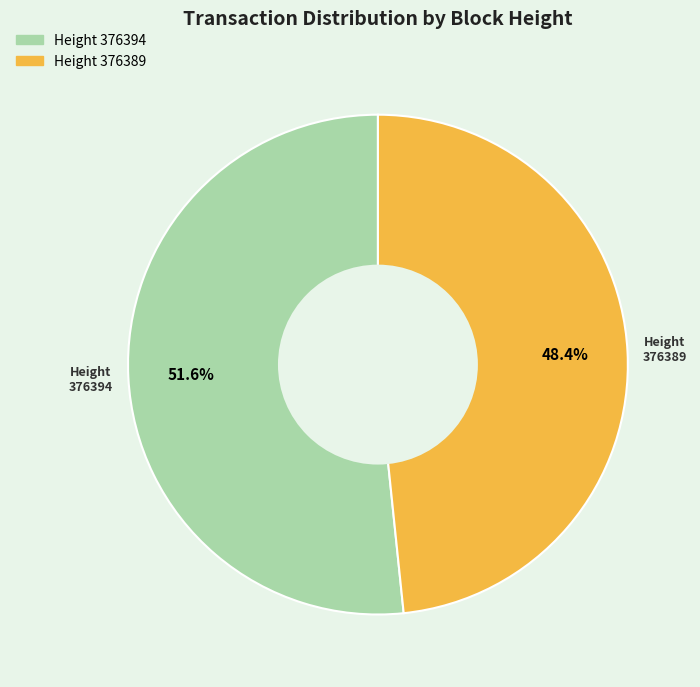

Is there a majority slice in this chart?

Yes